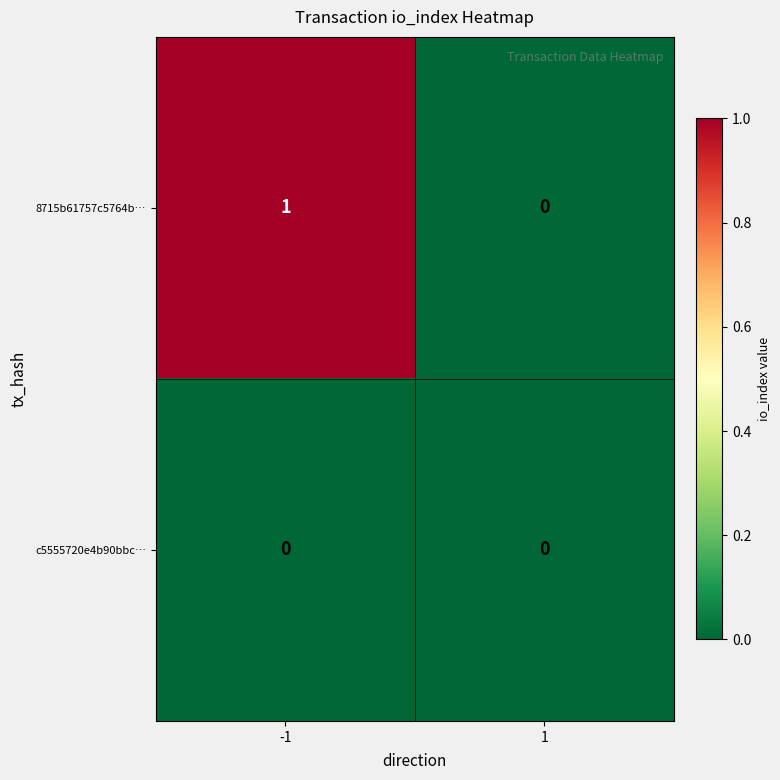

List the series in order of their peak value, lowest first.

c5555720e4b90bbc…, 8715b61757c5764b…